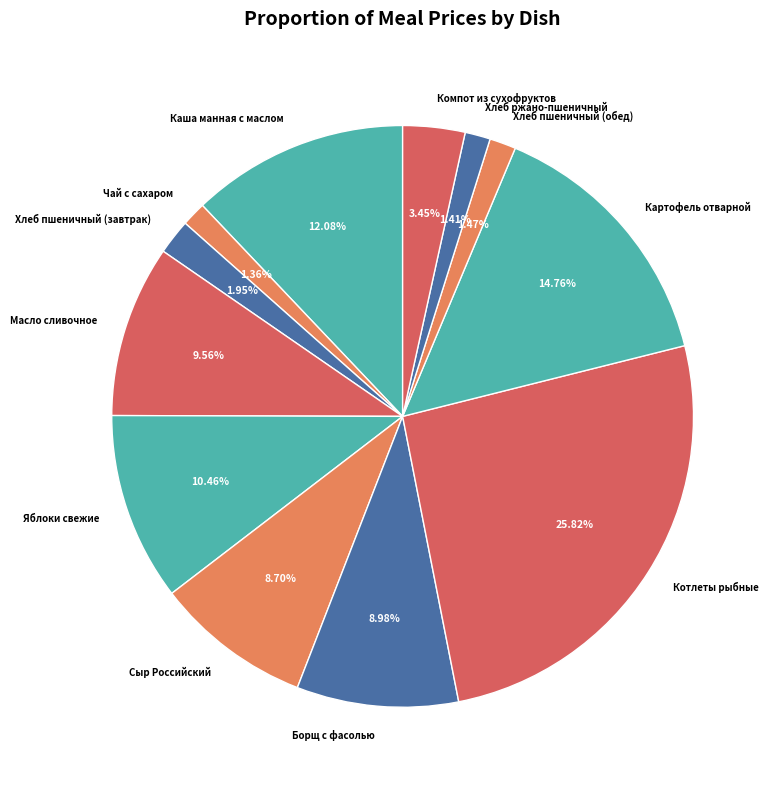

Is Котлеты рыбные the majority of the pie?

No